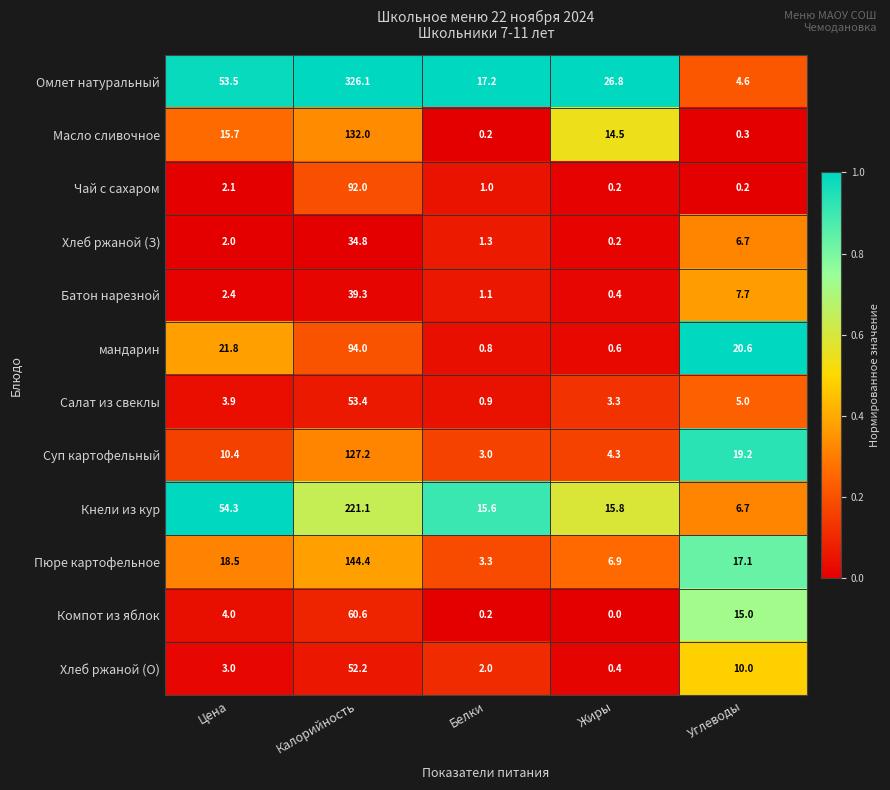

The Суп картофельный series shows 4.3 at Жиры. True or false?

True